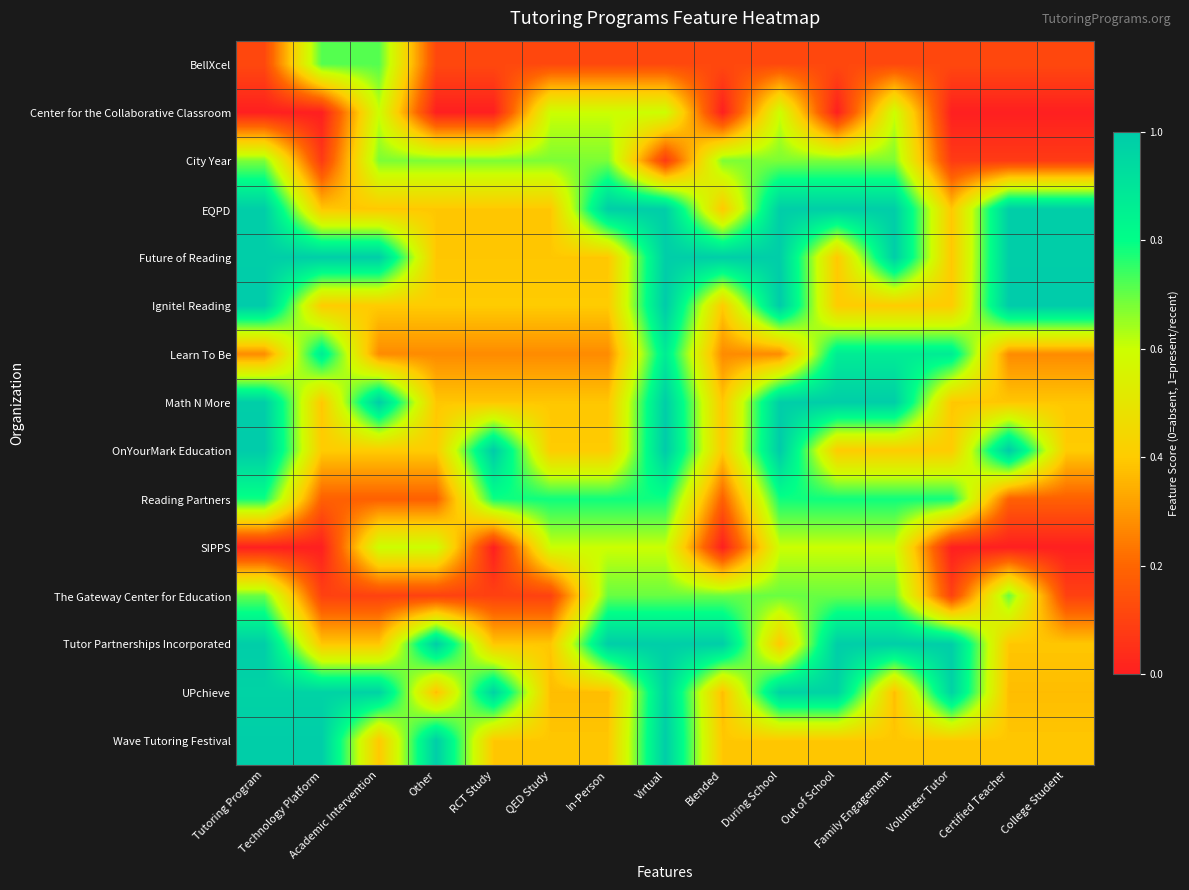

Rank the series at Other from highest to lowest value.

Tutor Partnerships Incorporated, Wave Tutoring Festival, City Year, SIPPS, Ignite! Reading, OnYourMark Education, EQPD, Future of Reading, Math N More, UPchieve, Learn To Be, Reading Partners, BellXcel, The Gateway Center for Education, Center for the Collaborative Classroom